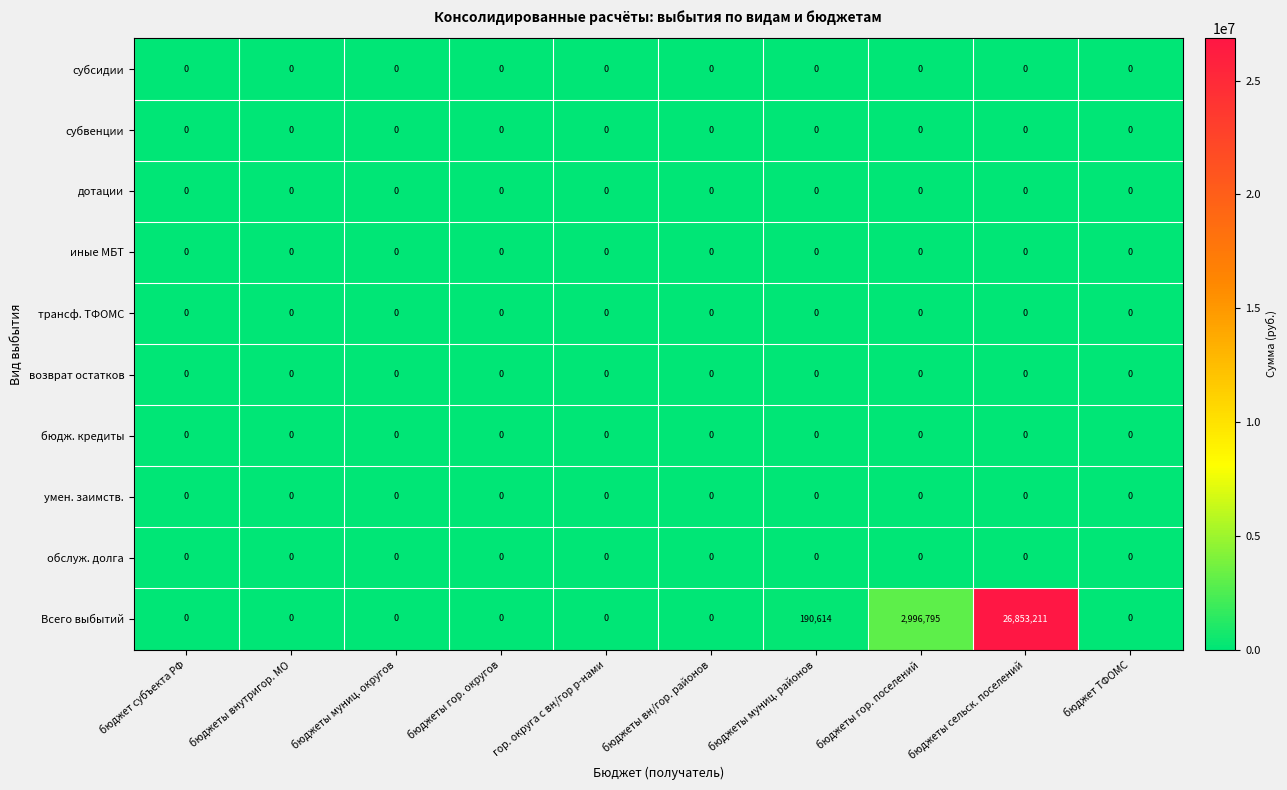

Which series has the widest spread of values?

Всего выбытий